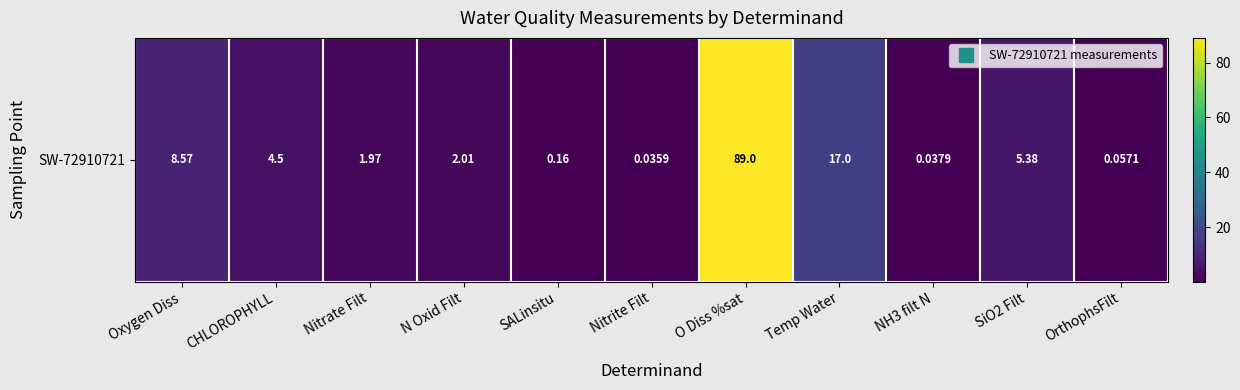

What is the difference between the second highest and minimum values?

17.0